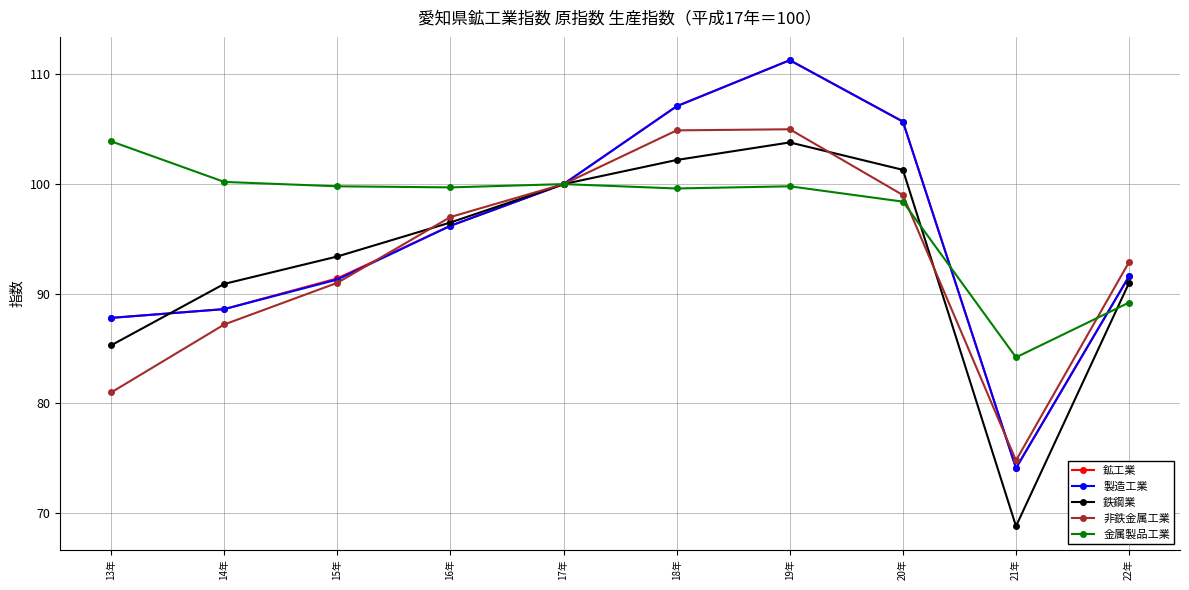

Count the number of categories in the chart.

10